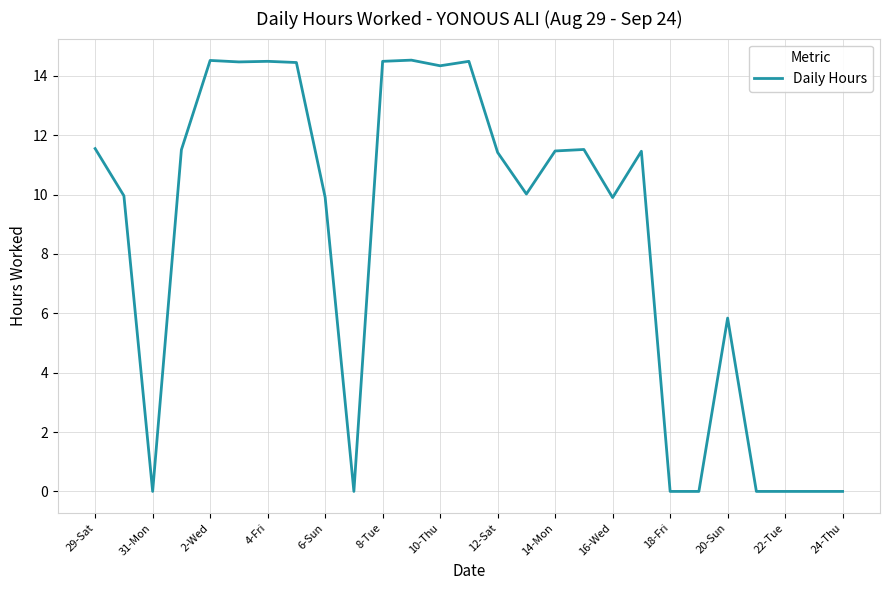

What is the greatest value displayed?

14.5